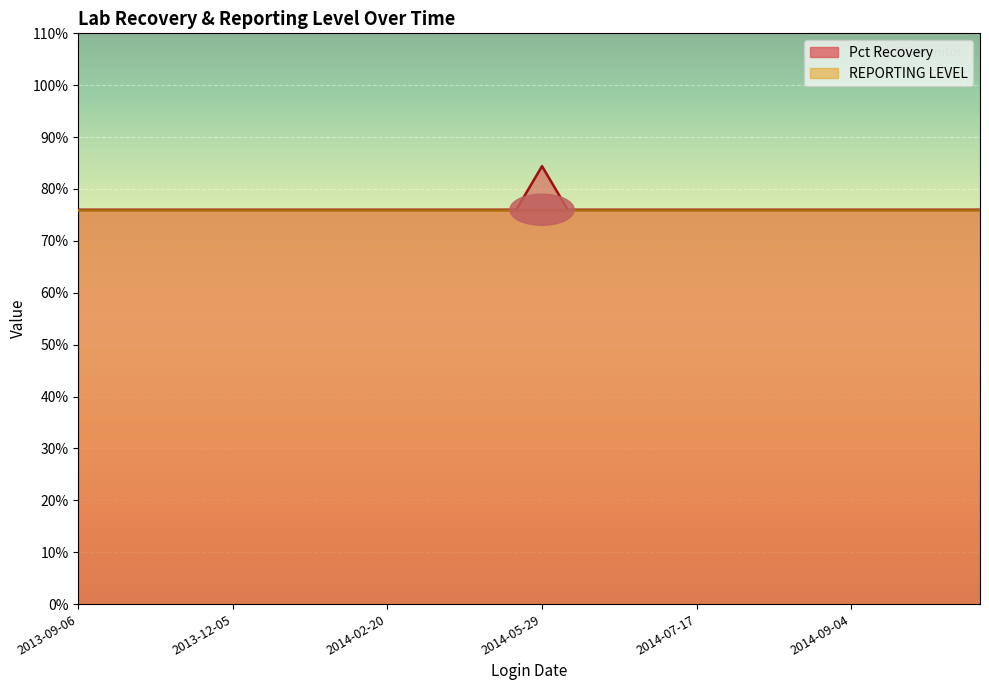

How many lines are shown in the chart?

1